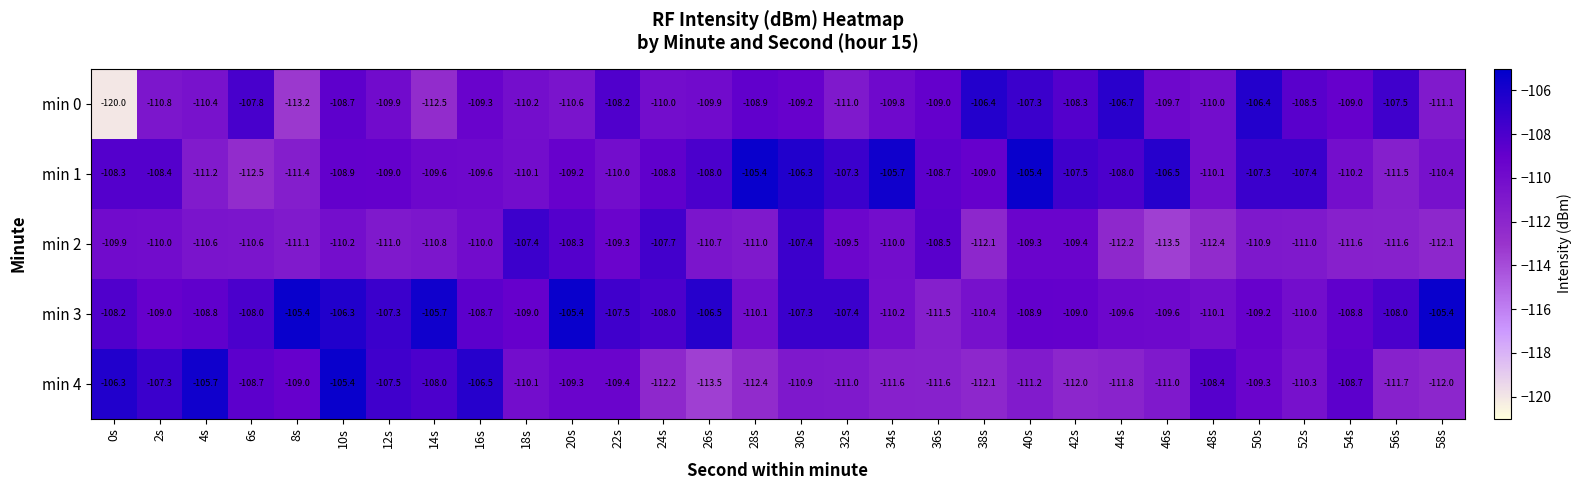

What is the maximum value shown in the chart?

-105.4